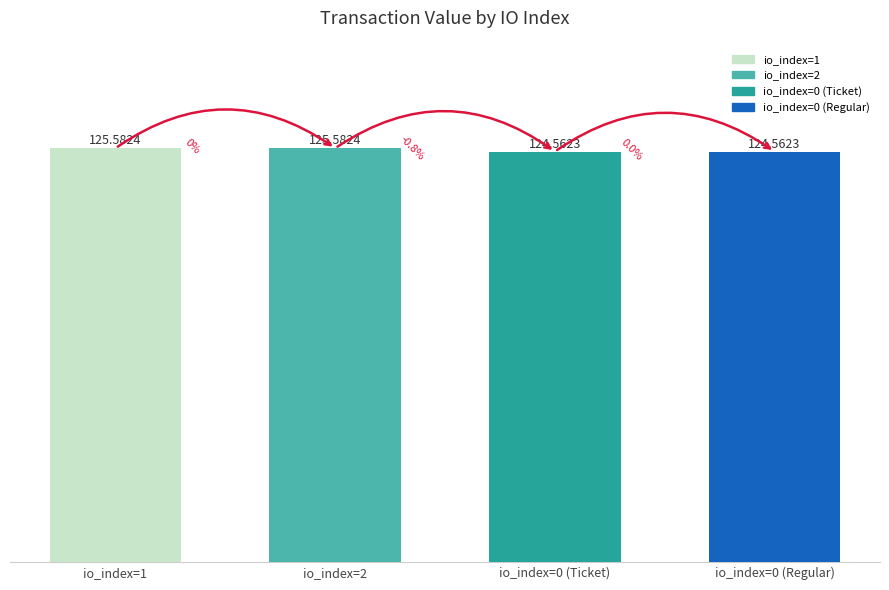

The chart shows a value of 78.8 at io_index=1. True or false?

False